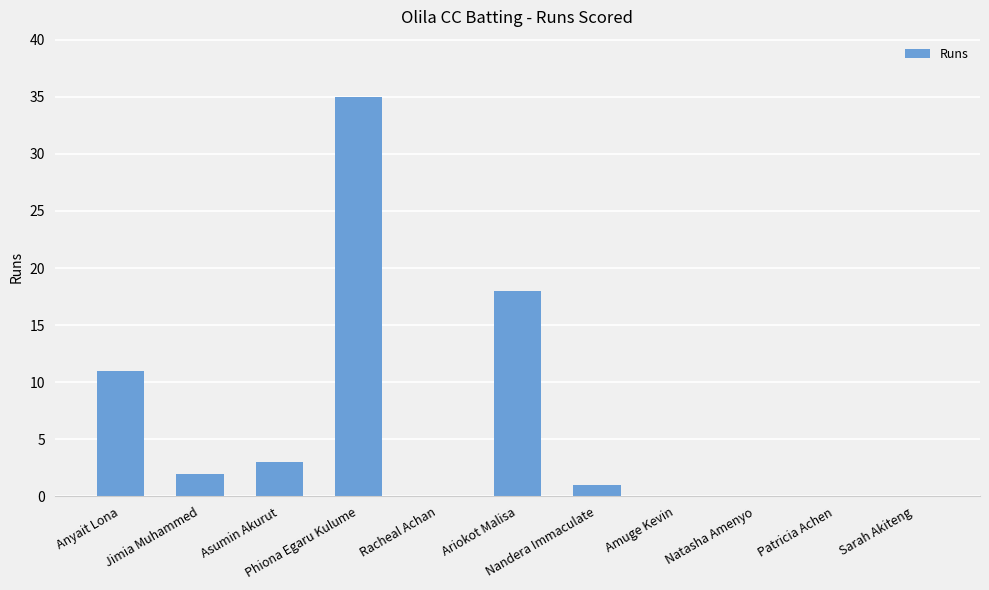

How many categories are shown in the chart?

11